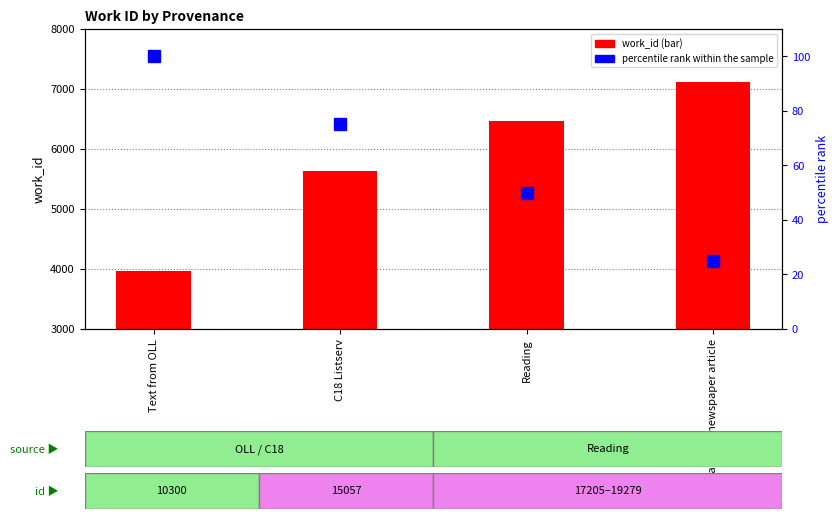

Rank the series by their average value, from lowest to highest.

percentile rank within the sample, work_id